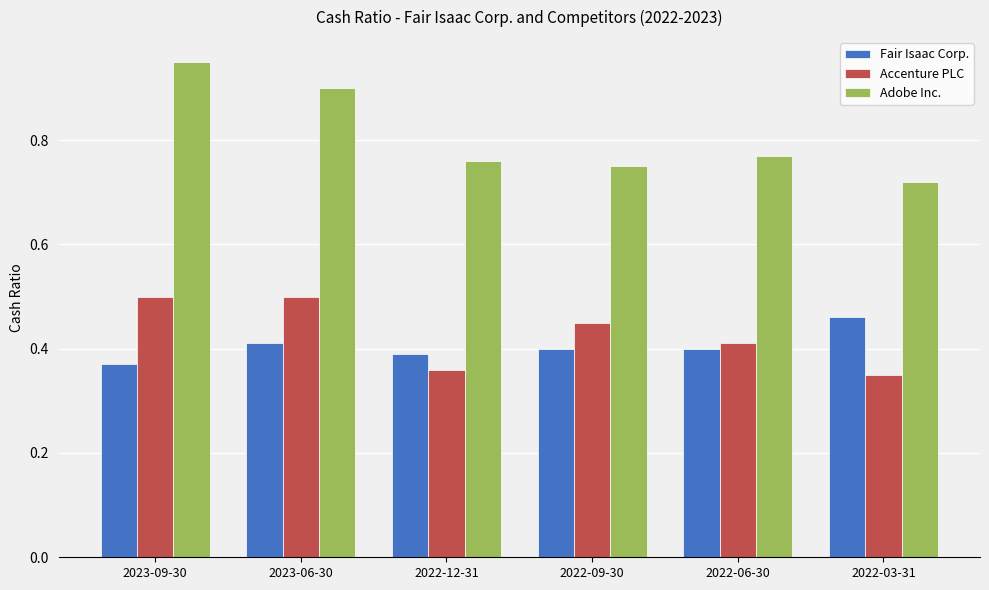

Which series changed the most between 2023-09-30 and 2022-06-30?

Adobe Inc.